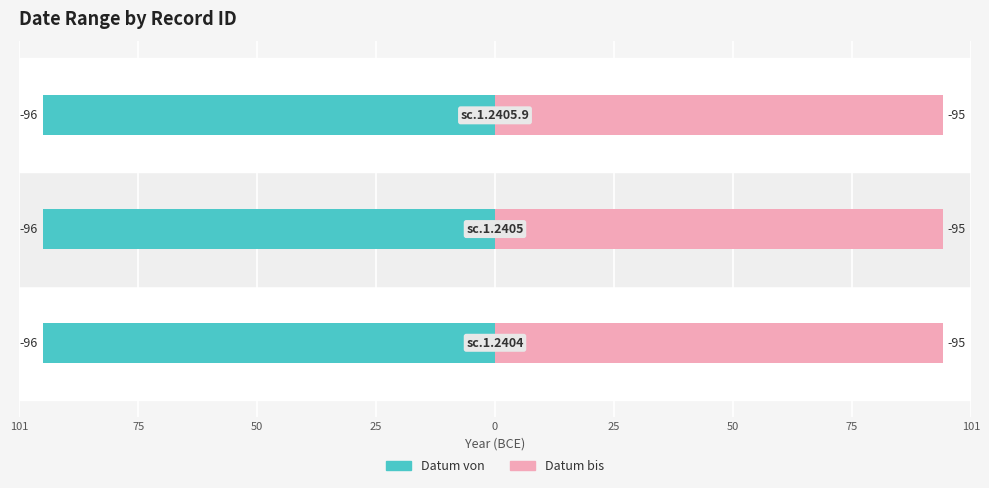

How many categories are shown in the chart?

3